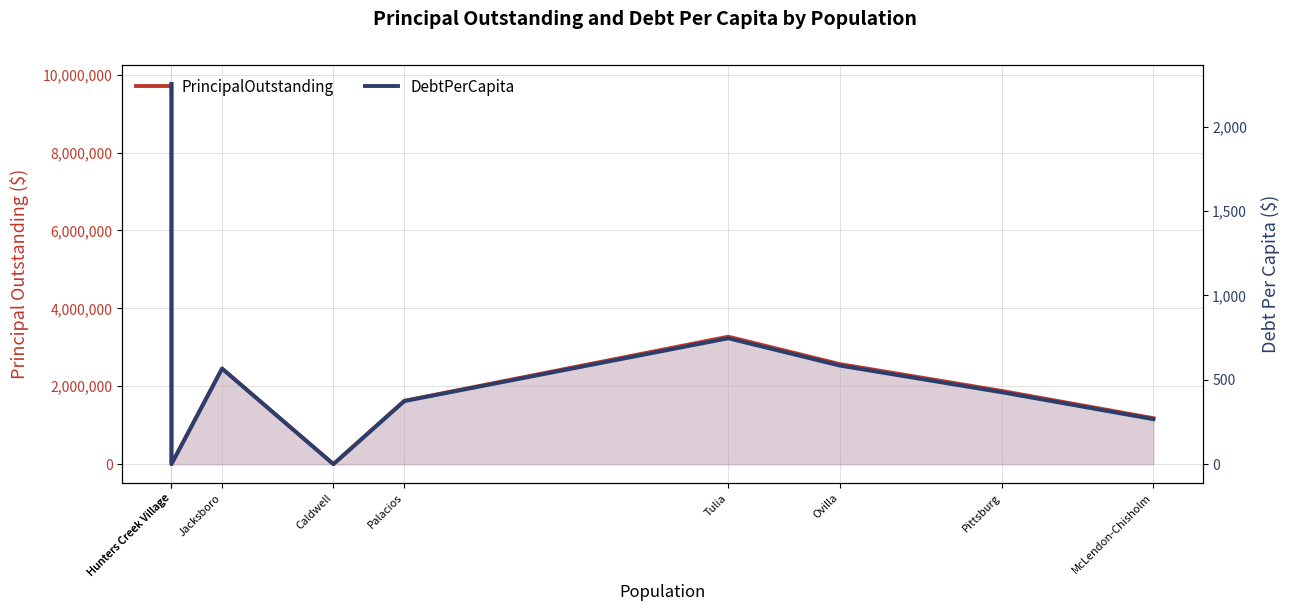

How many interior local peaks does the DebtPerCapita series have?

2